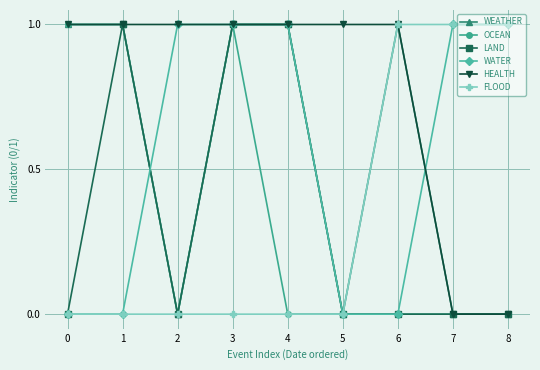

Count the number of categories in the chart.

9